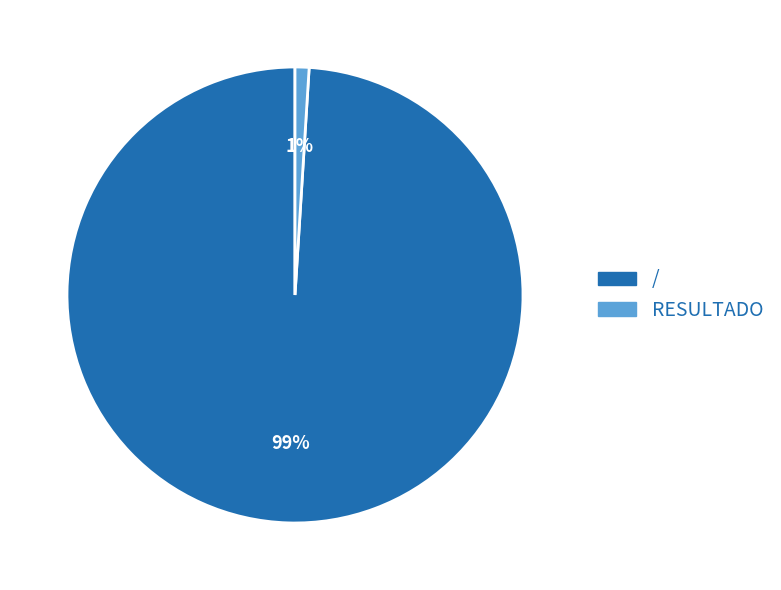

To the nearest percent, what is the difference between the / and RESULTADO slice percentages?

98%